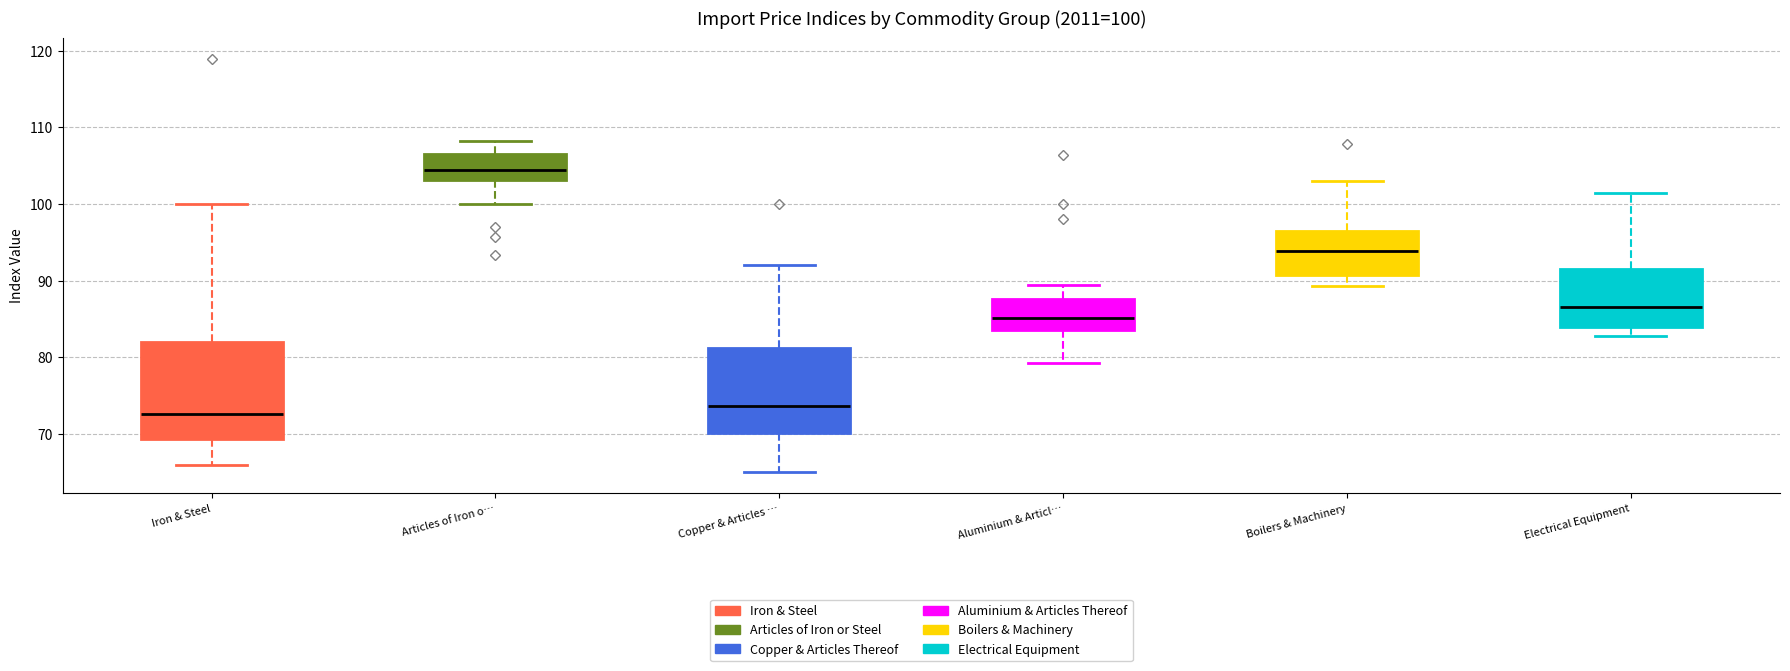

Comparing the boxes themselves (not the whiskers), which one is the tallest?

Iron & Steel